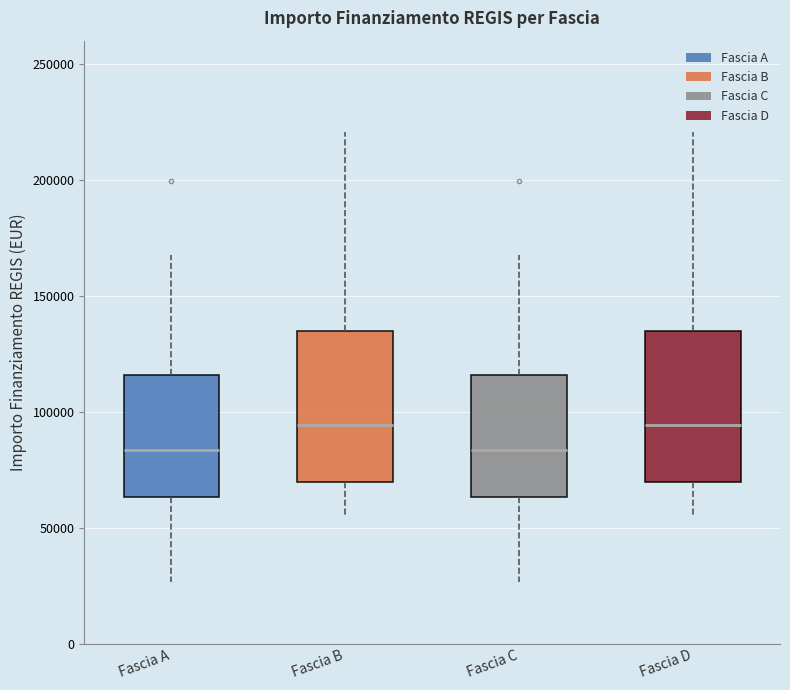

Reading left to right, transcribe this box plot: for each box, give where its median line is, the range the box spans, and where its two whiskers end, as read against the y-axis. The values are not printed on the chart, so give them approximately, as read against the axis.

Fascia A: median 85000, box 65000 to 115000, whiskers 25000 to 170000
Fascia B: median 95000, box 70000 to 135000, whiskers 55000 to 220000
Fascia C: median 85000, box 65000 to 115000, whiskers 25000 to 170000
Fascia D: median 95000, box 70000 to 135000, whiskers 55000 to 220000